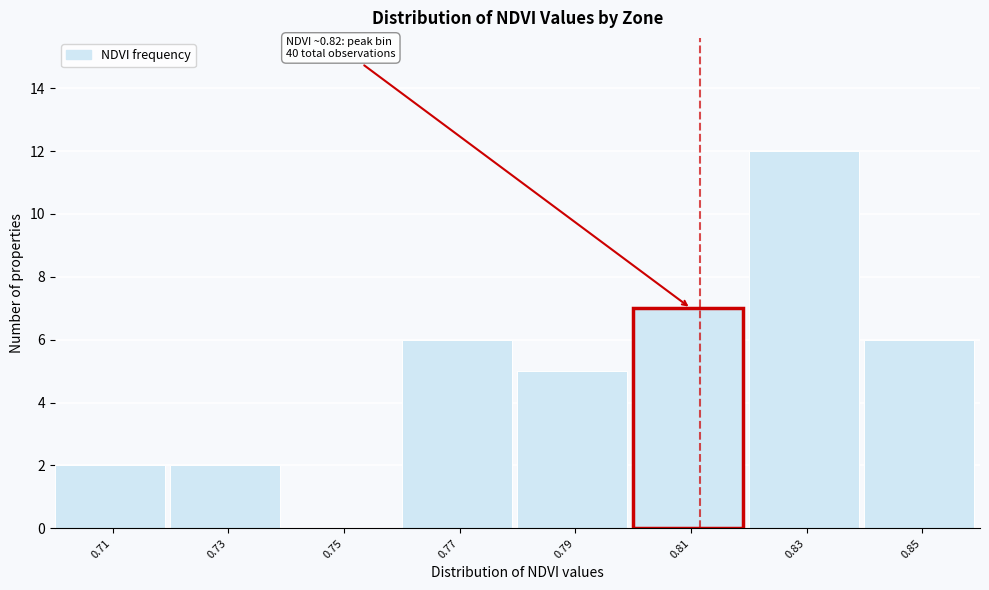

Reading left to right, what are all the values shown in this chart?

0.71=2	0.73=2	0.75=0	0.77=6	0.79=5	0.81=7	0.83=12	0.85=6